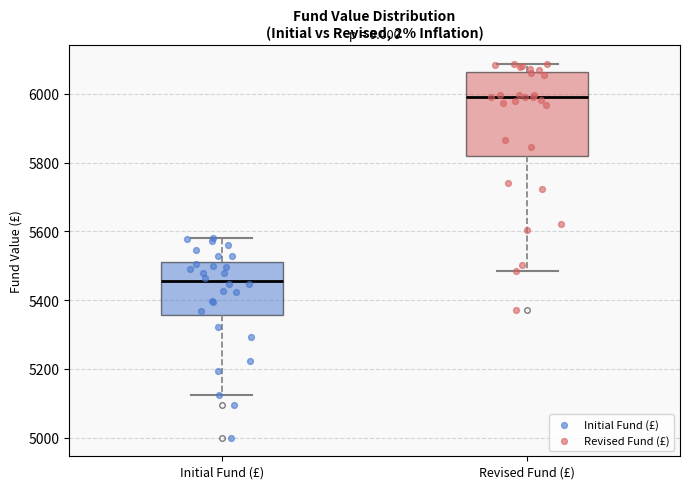

Reading left to right, read every box against the y-axis: the position of its median line, the range the box covers, and the ends of its whiskers. The values are not printed on the chart, so give them approximately, as read against the axis.

Initial Fund (£): median 5460, box 5360 to 5520, whiskers 5120 to 5580
Revised Fund (£): median 6000, box 5820 to 6060, whiskers 5480 to 6080